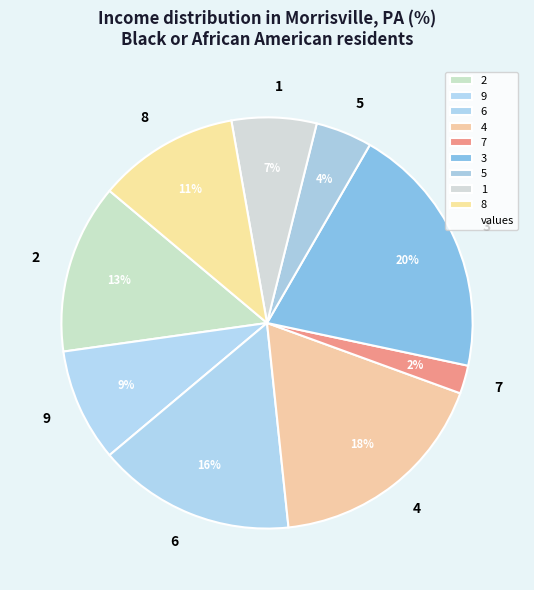

Count the number of slices in the pie.

9